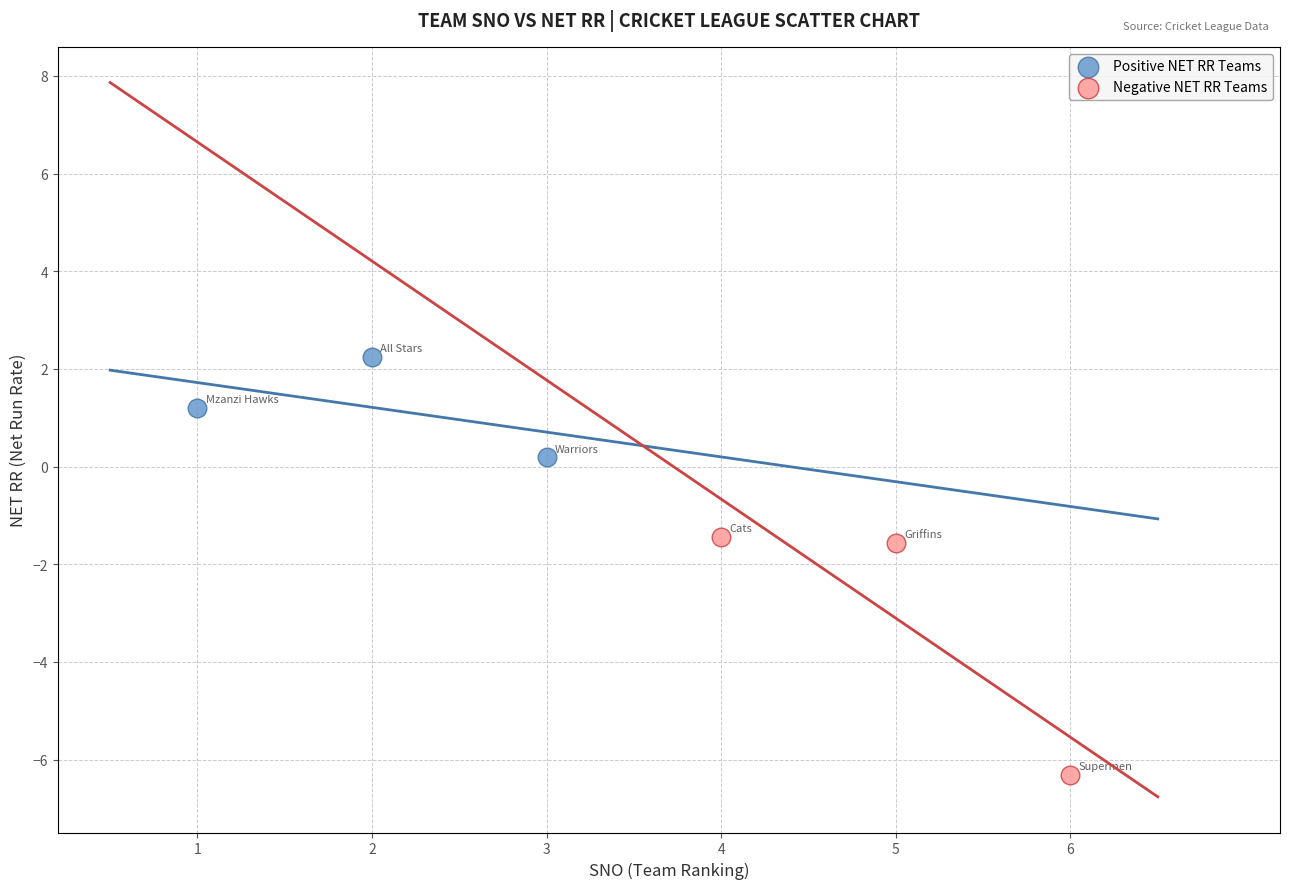

What are all the series names shown in the legend?

Positive NET RR Teams, Negative NET RR Teams